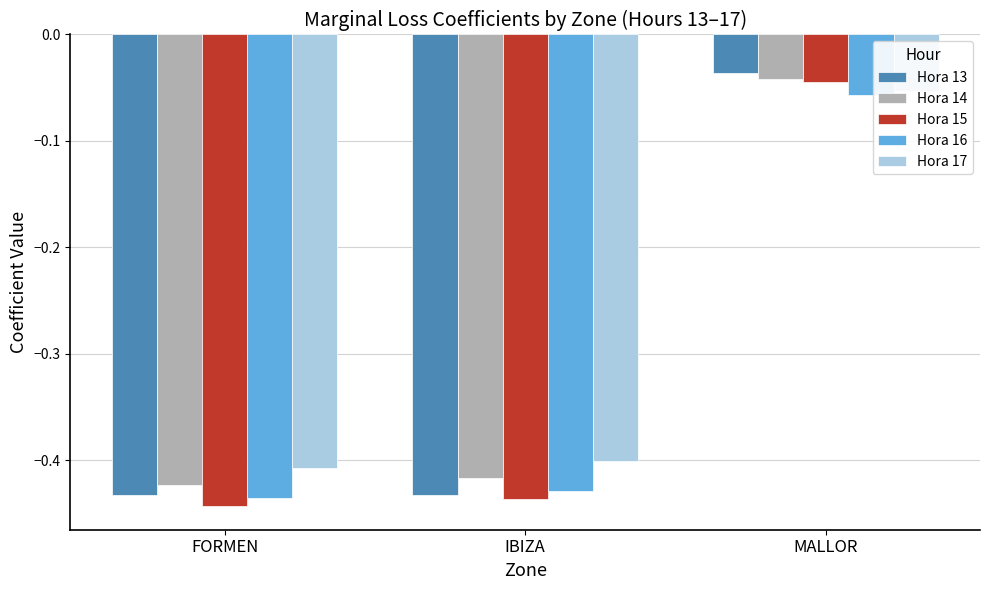

Are the bars grouped side by side (vs. stacked)?

Yes